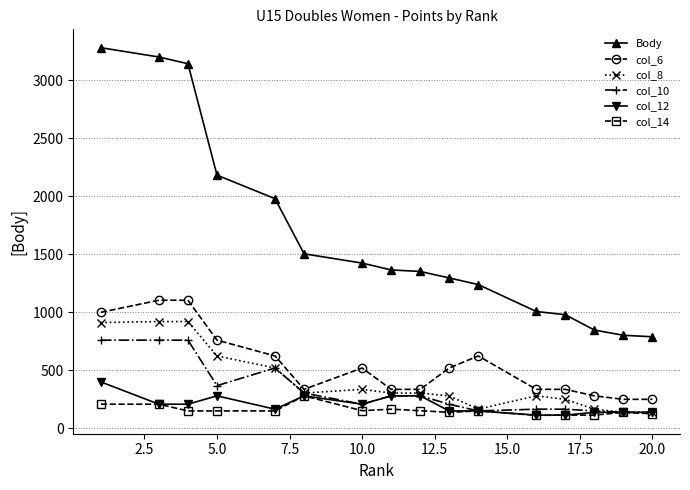

Which series has the largest total across all categories?

Body